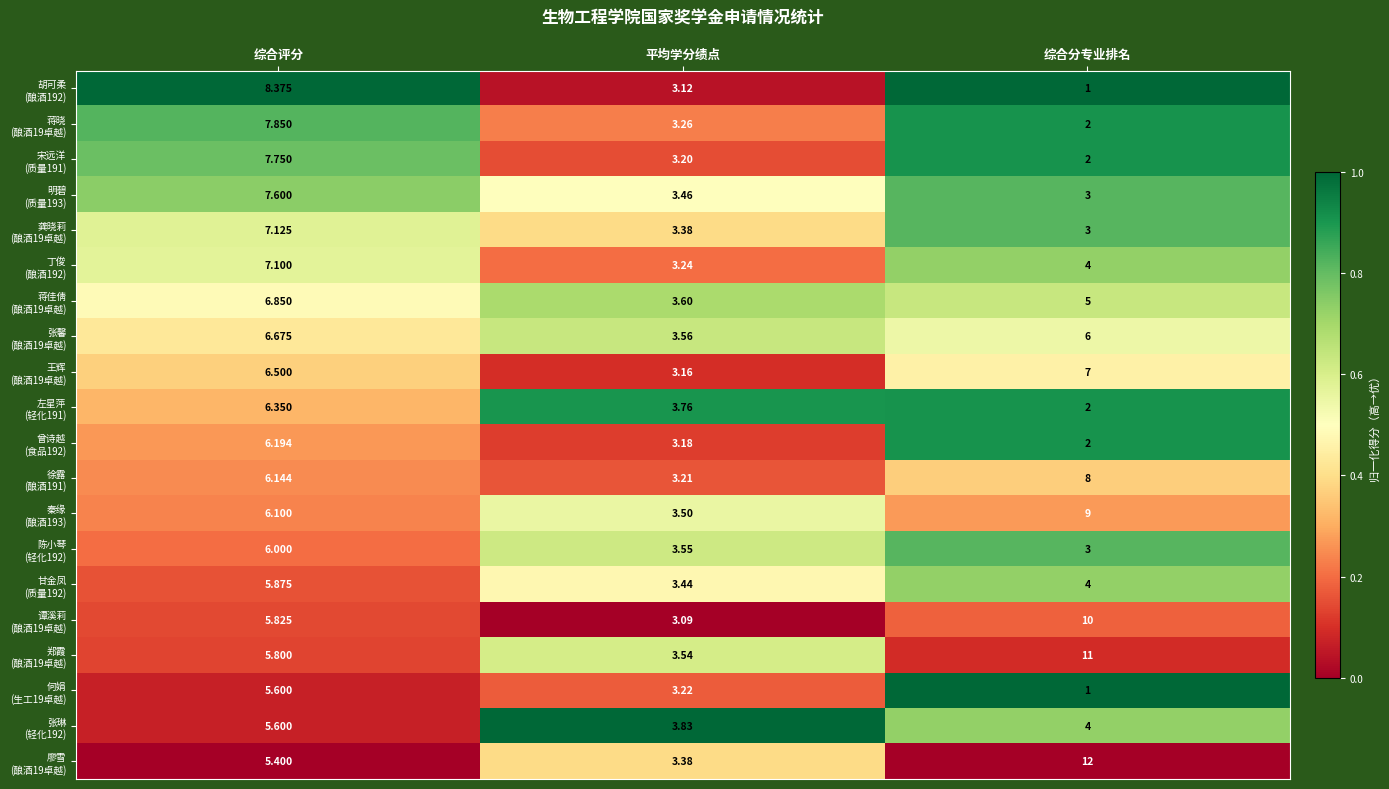

At which category is the sum across all series the highest?

综合评分